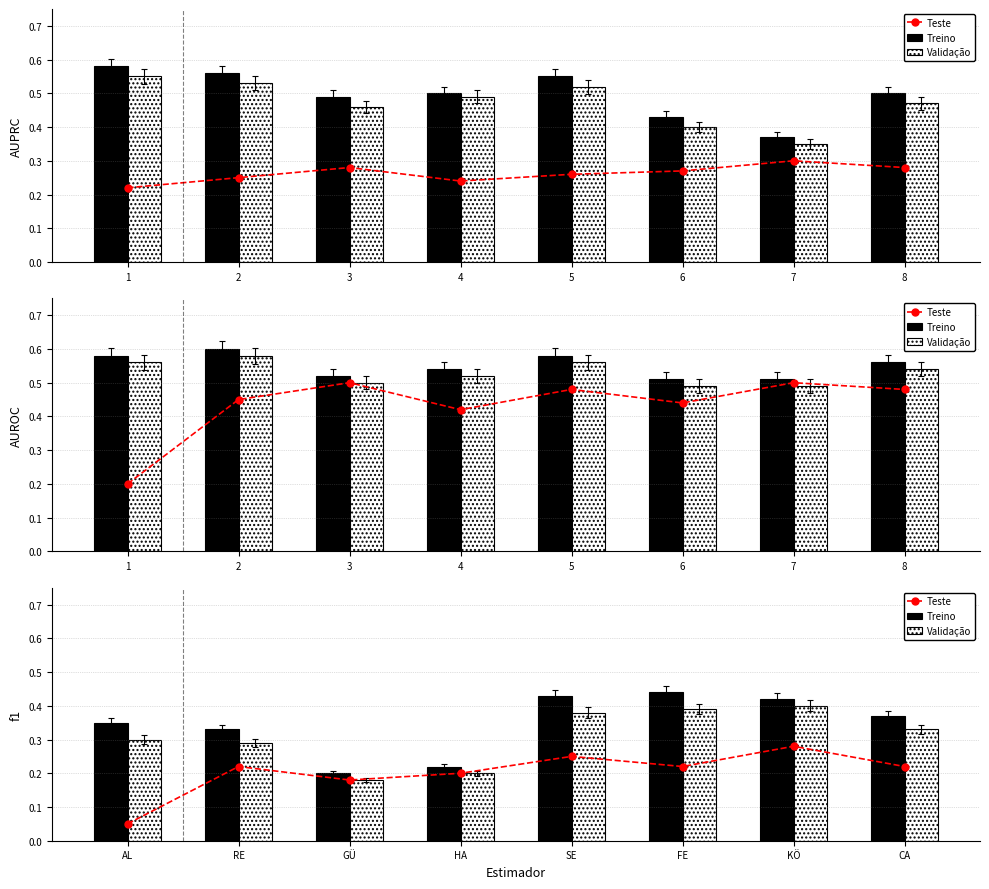

Which series has the largest range (max minus min)?

Treino